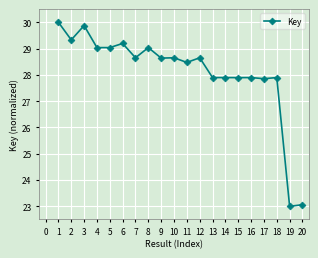

The value at 3 is 11.4. True or false?

False